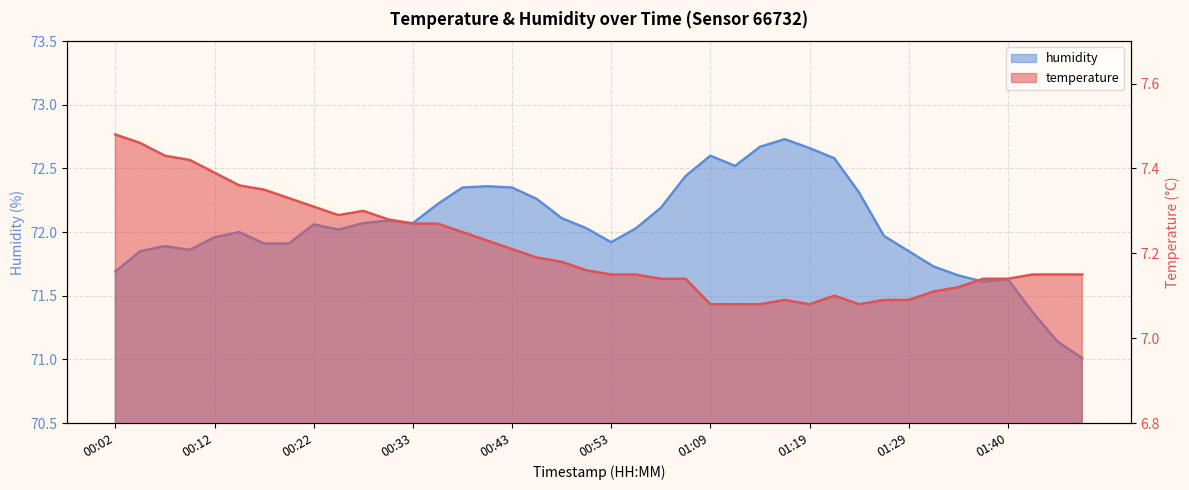

True or false: temperature has more than 2 interior local peaks.

True